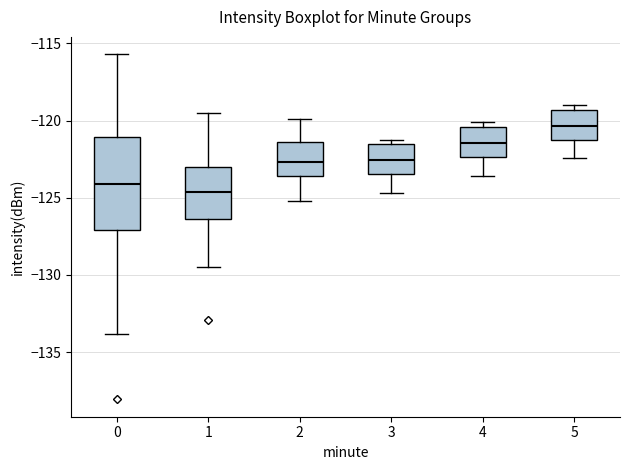

Reading left to right, transcribe this box plot: for each box, give where its median line is, the range the box spans, and where its two whiskers end, as read against the y-axis. The values are not printed on the chart, so give them approximately, as read against the axis.

0: median -124.0, box -127.0 to -121.0, whiskers -134.0 to -115.5
1: median -124.5, box -126.5 to -123.0, whiskers -129.5 to -119.5
2: median -122.5, box -123.5 to -121.5, whiskers -125.0 to -120.0
3: median -122.5, box -123.5 to -121.5, whiskers -124.5 to -121.0
4: median -121.5, box -122.5 to -120.5, whiskers -123.5 to -120.0
5: median -120.5, box -121.0 to -119.5, whiskers -122.5 to -119.0